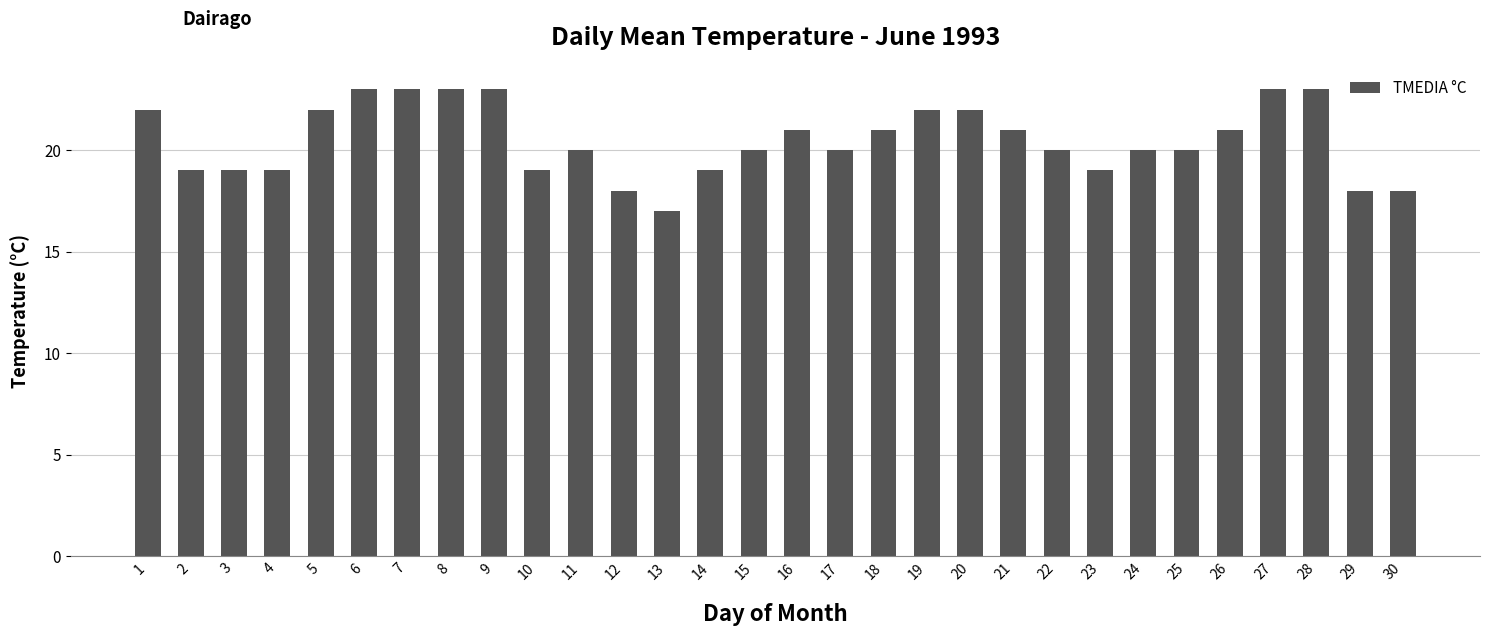

What is the approximate value at 6?

23